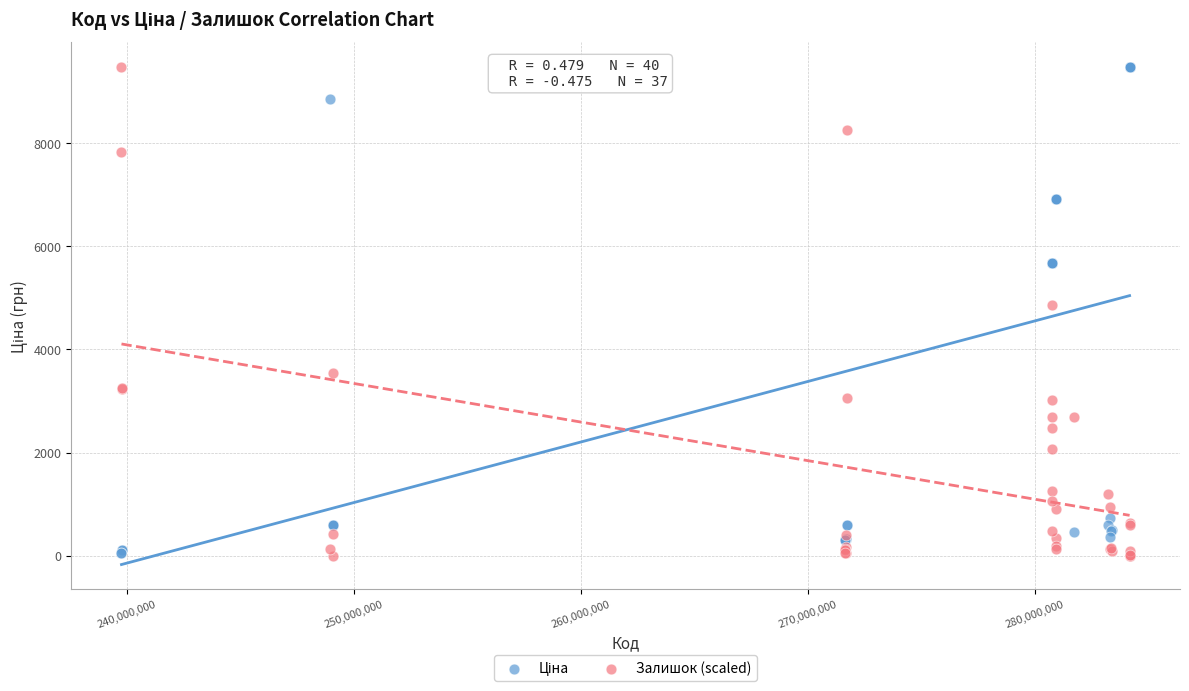

What is the X range (max minus min) for the scatter plot?

44410052.0